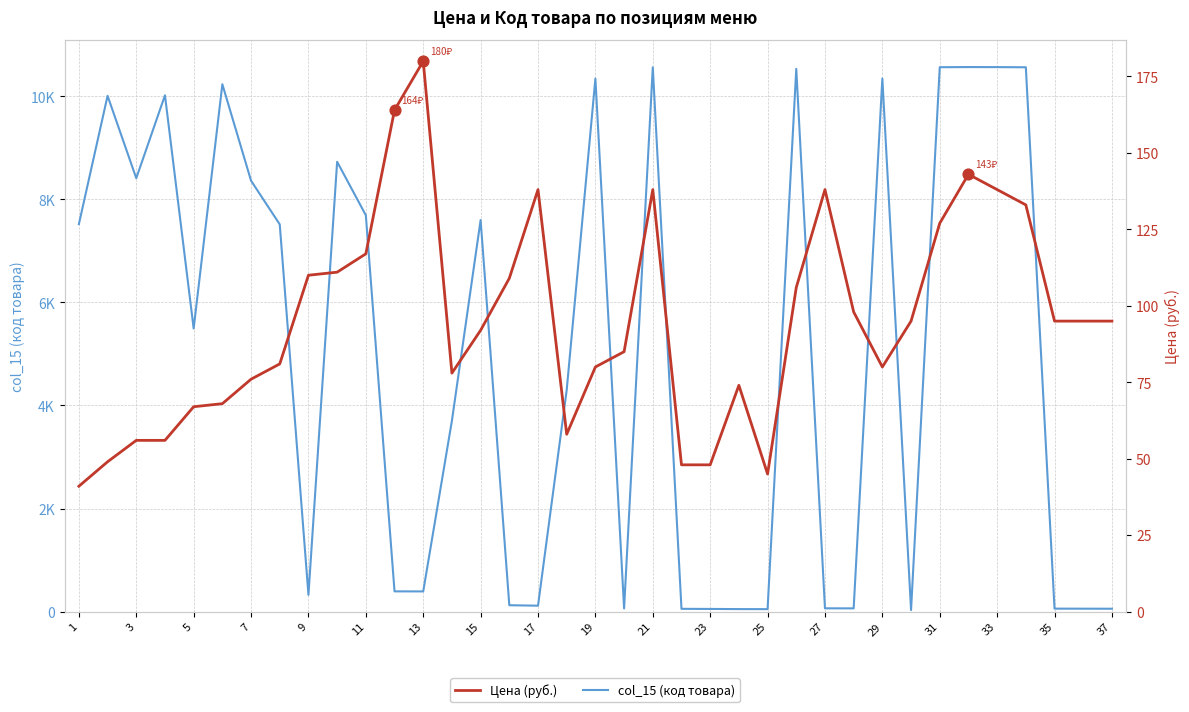

Which series contains the lowest Y value?

col_15 (код товара)